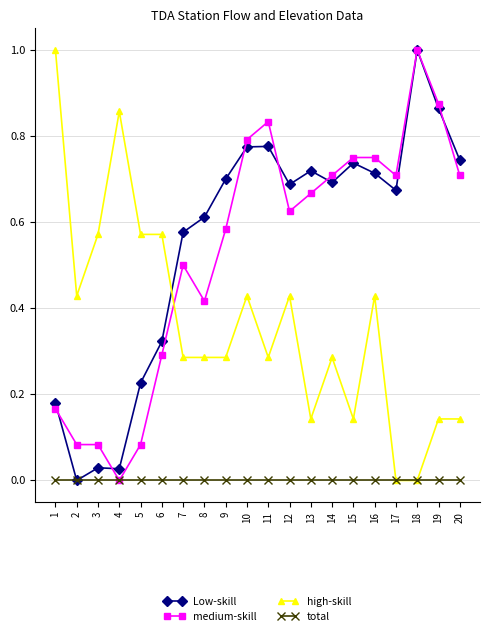

What is the difference between the highest and lowest values at 18?

1.0